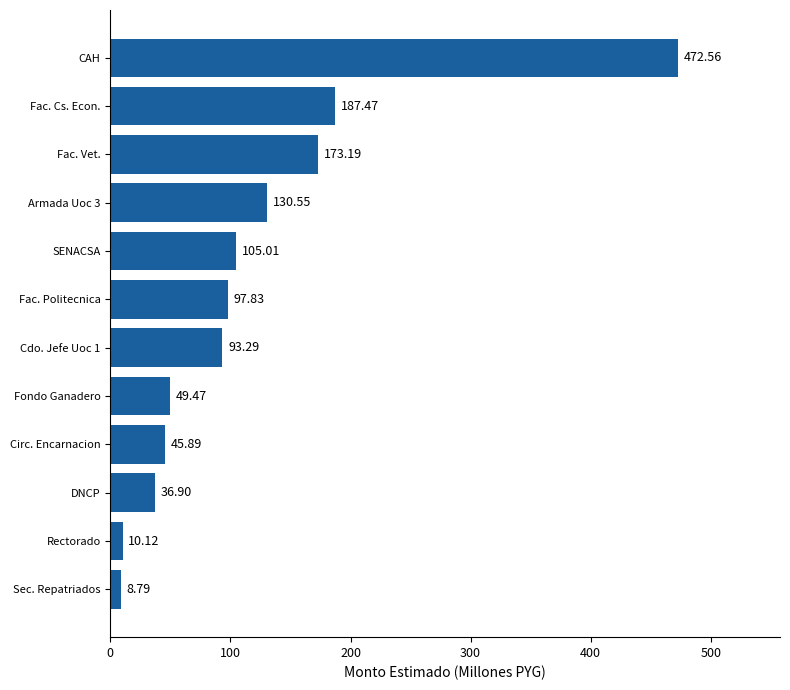

Does the chart contain any negative values?

No